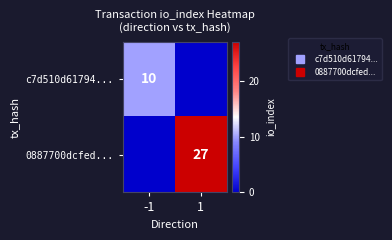

What is the sum of the 0887700dcfed... values at 1 and -1?

27